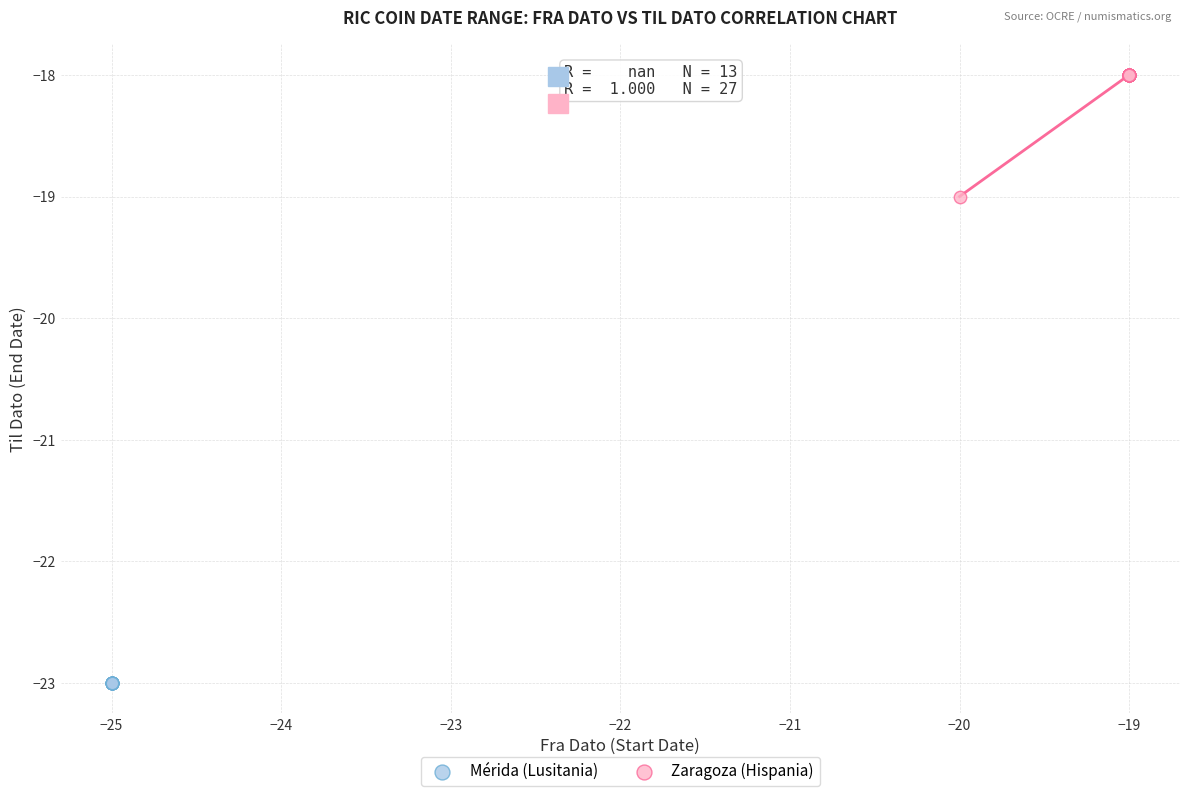

Which series contains the lowest Y value?

Mérida (Lusitania)